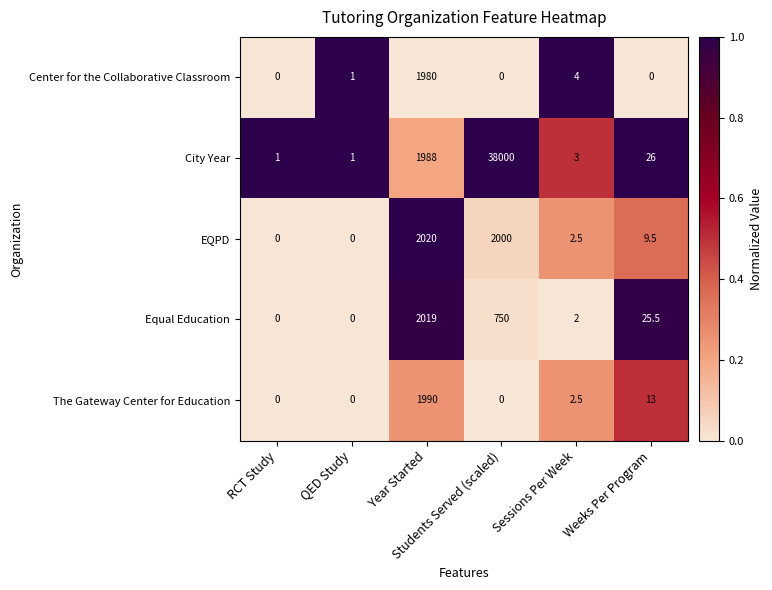

At which category is the sum across all series the highest?

Students Served (scaled)